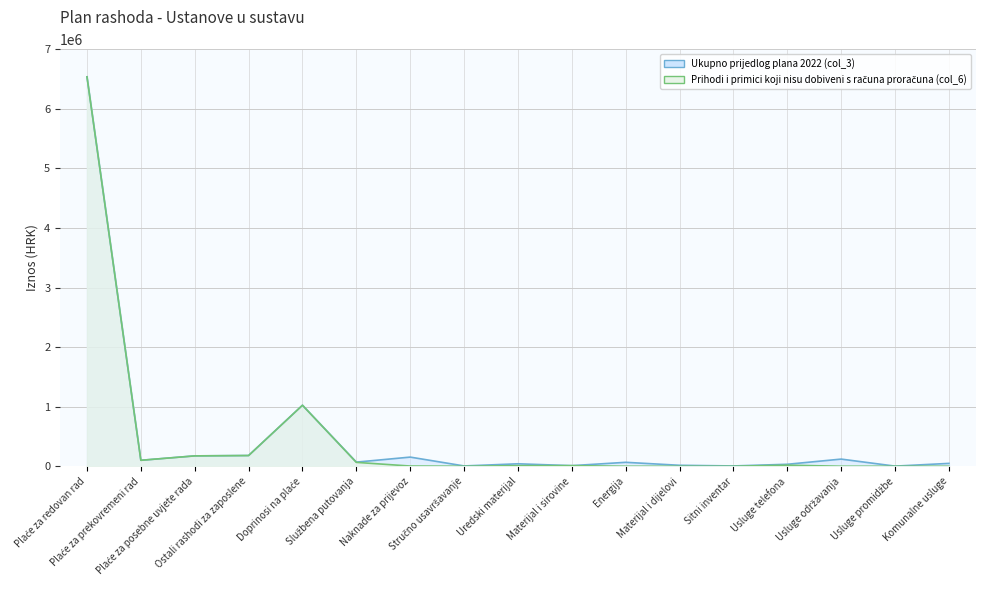

What is the sum of the Ukupno prijedlog plana 2022 (col_3) values at Usluge telefona and Energija?

99000